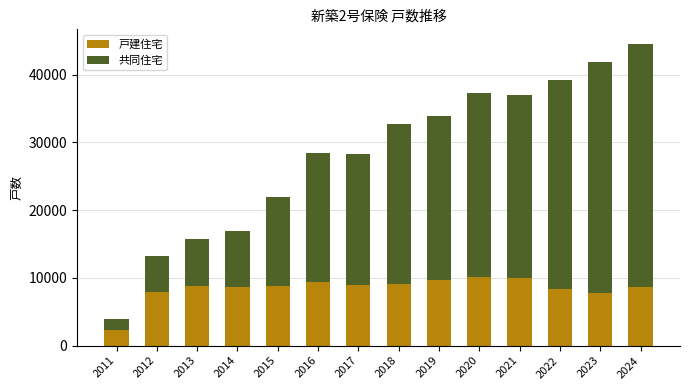

What is the total value across all series at 2015?

22004